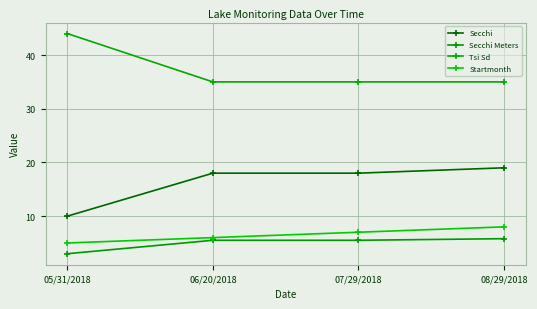

Reading right to left, list all the values displayed in this chart.

Secchi: 08/29/2018=19.0	07/29/2018=18.0	06/20/2018=18.0	05/31/2018=10.0
Secchi Meters: 08/29/2018=5.8	07/29/2018=5.5	06/20/2018=5.5	05/31/2018=3.0
Tsi Sd: 08/29/2018=35.0	07/29/2018=35.0	06/20/2018=35.0	05/31/2018=44.0
Startmonth: 08/29/2018=8.0	07/29/2018=7.0	06/20/2018=6.0	05/31/2018=5.0